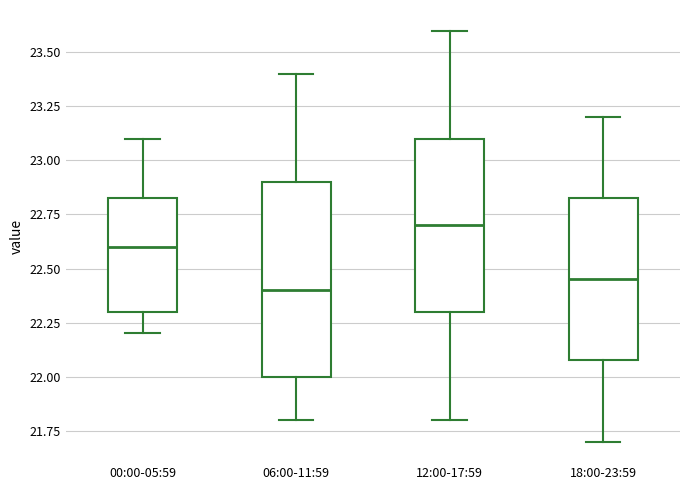

Where does the lower whisker of the box for 06:00-11:59 end on the y-axis? The values are not printed on the chart, so give them approximately, as read against the axis.

21.80